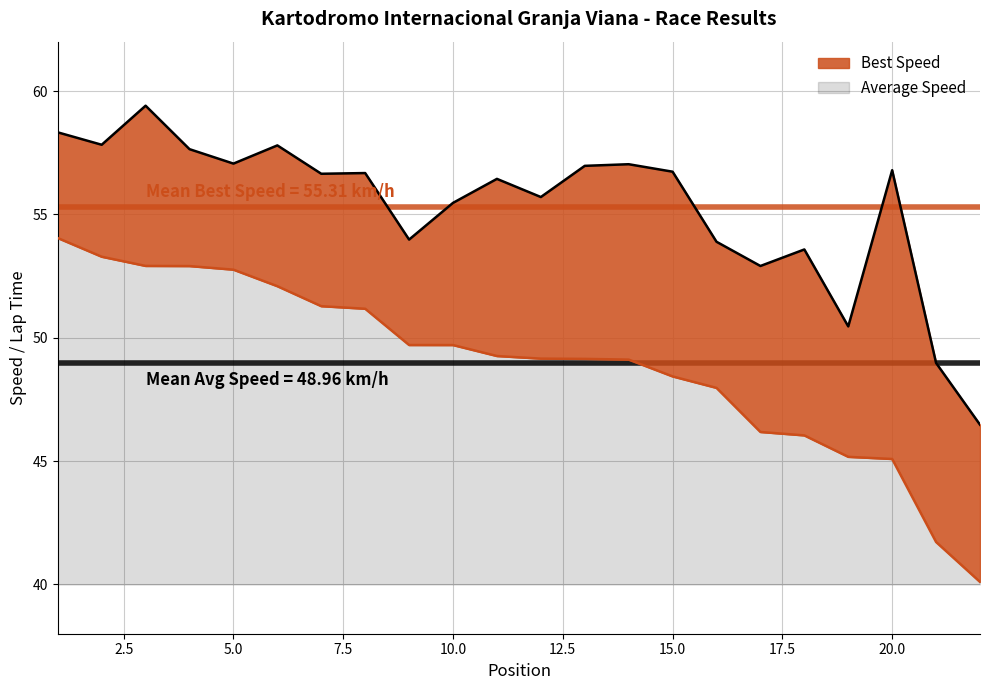

What is the total value across all series at 5.0?

17.1